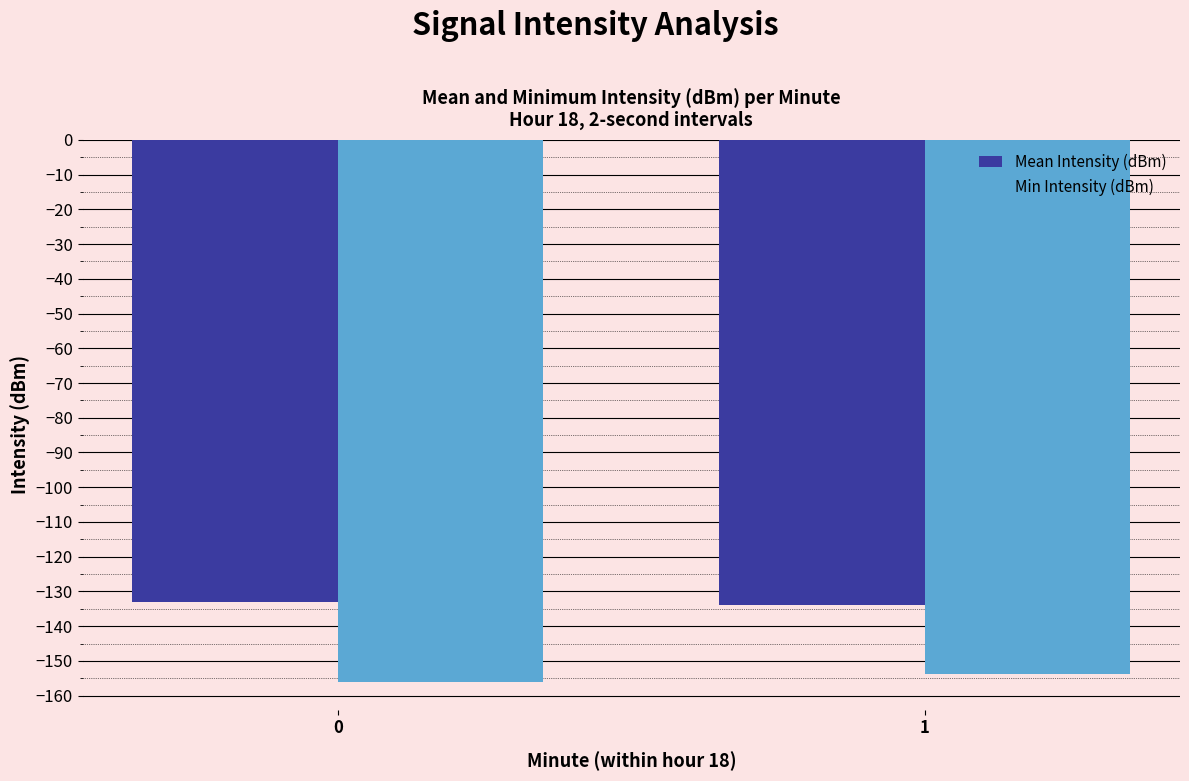

At 0, list the series in order from largest to smallest.

Mean Intensity (dBm), Min Intensity (dBm)